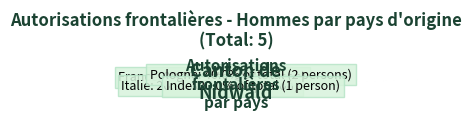

Count the number of slices in the pie.

4